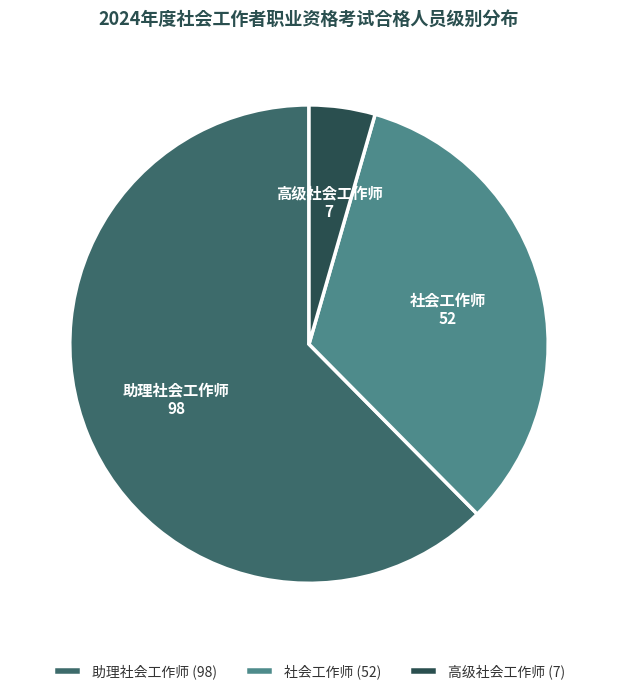

What is the largest slice in the pie chart?

助理社会工作师